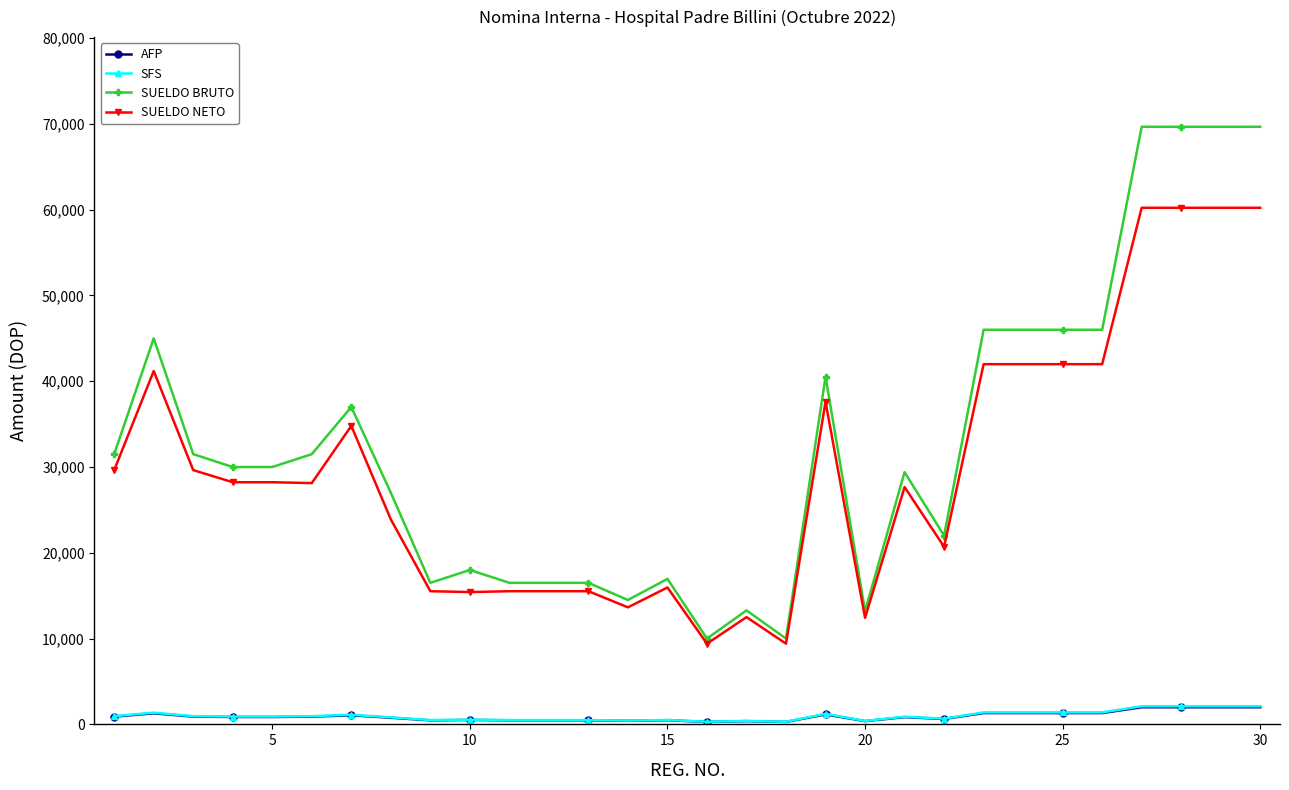

Which series has the largest range (max minus min)?

SUELDO BRUTO